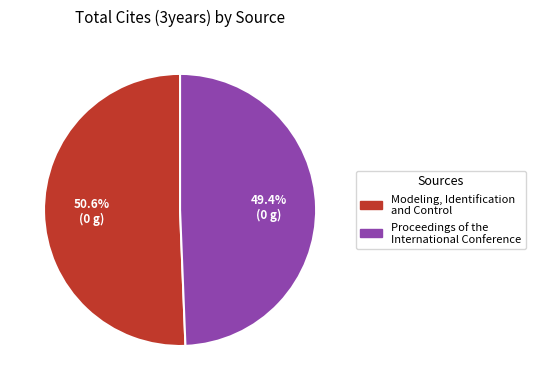

Combined, what portion of the pie is Modeling, Identification and Control and Proceedings of the International Conference?

100.0%